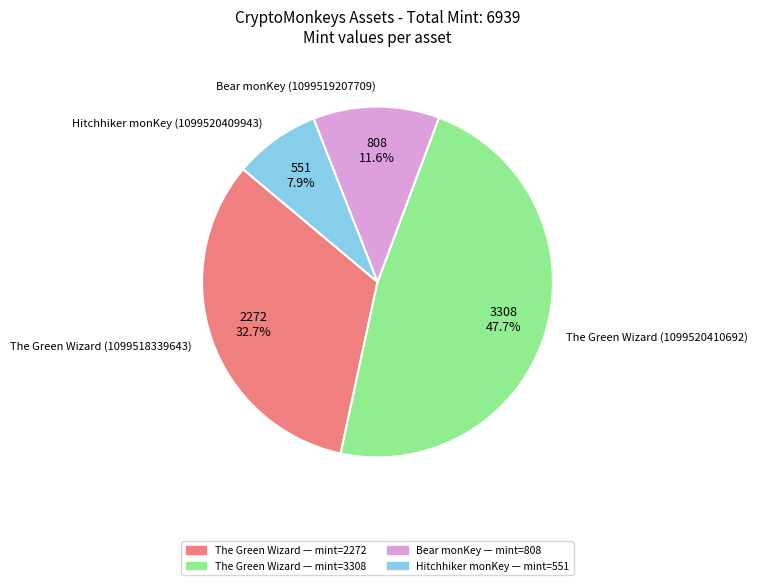

What is the ratio of the value at Bear monKey (1099519207709) to the value at Hitchhiker monKey (1099520409943)?

1.5